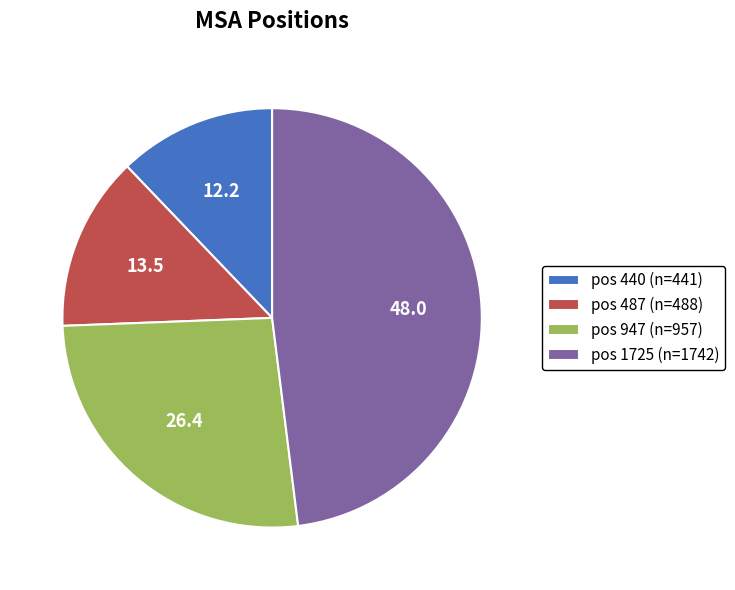

How many segments does this pie chart have?

4